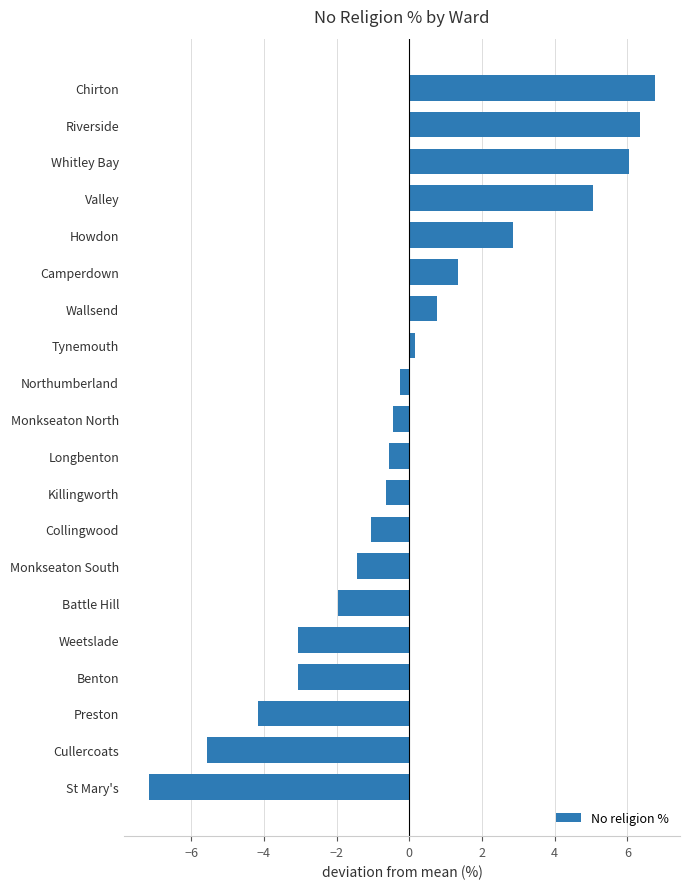

What is the change in value from Benton to Camperdown?

+4.4